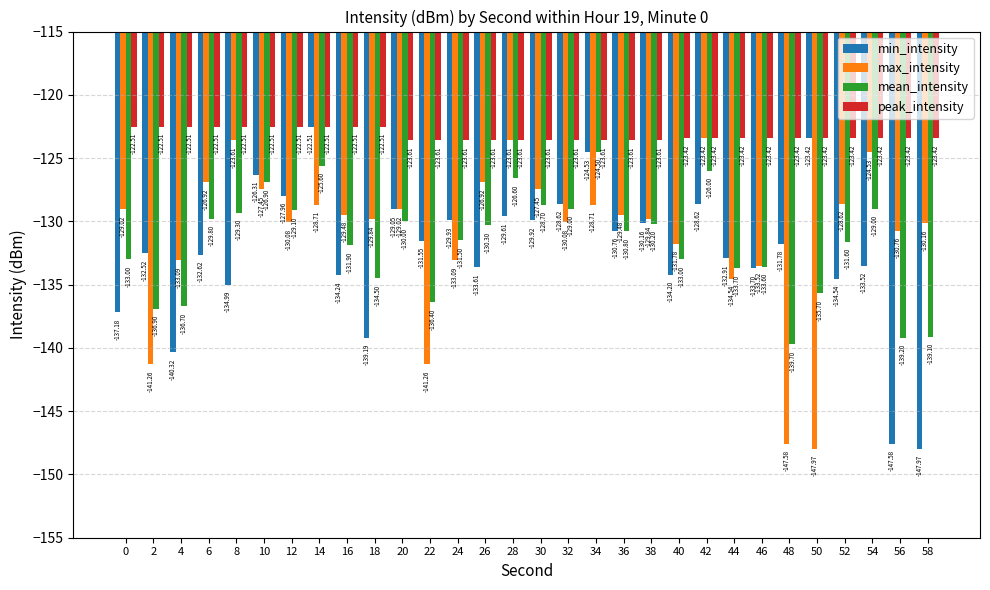

What is the difference between the highest and lowest values at 52?

11.1